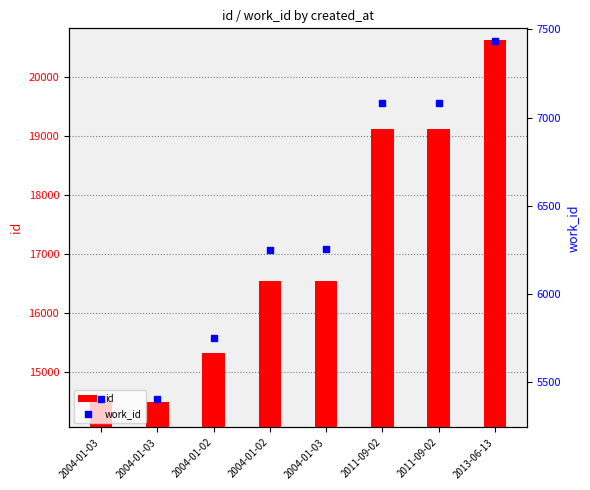

Which series has the largest total across all categories?

id